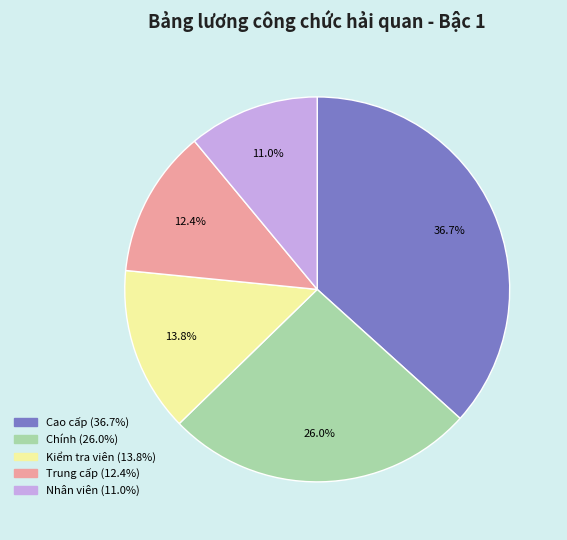

Is there any slice that represents more than half of the pie?

No